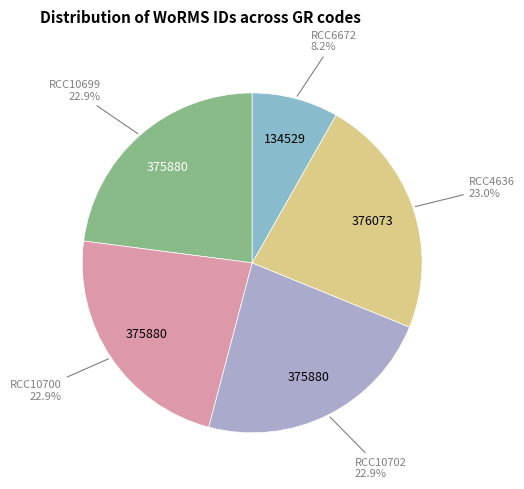

What percentage is NOT represented by RCC10700?

77.1%